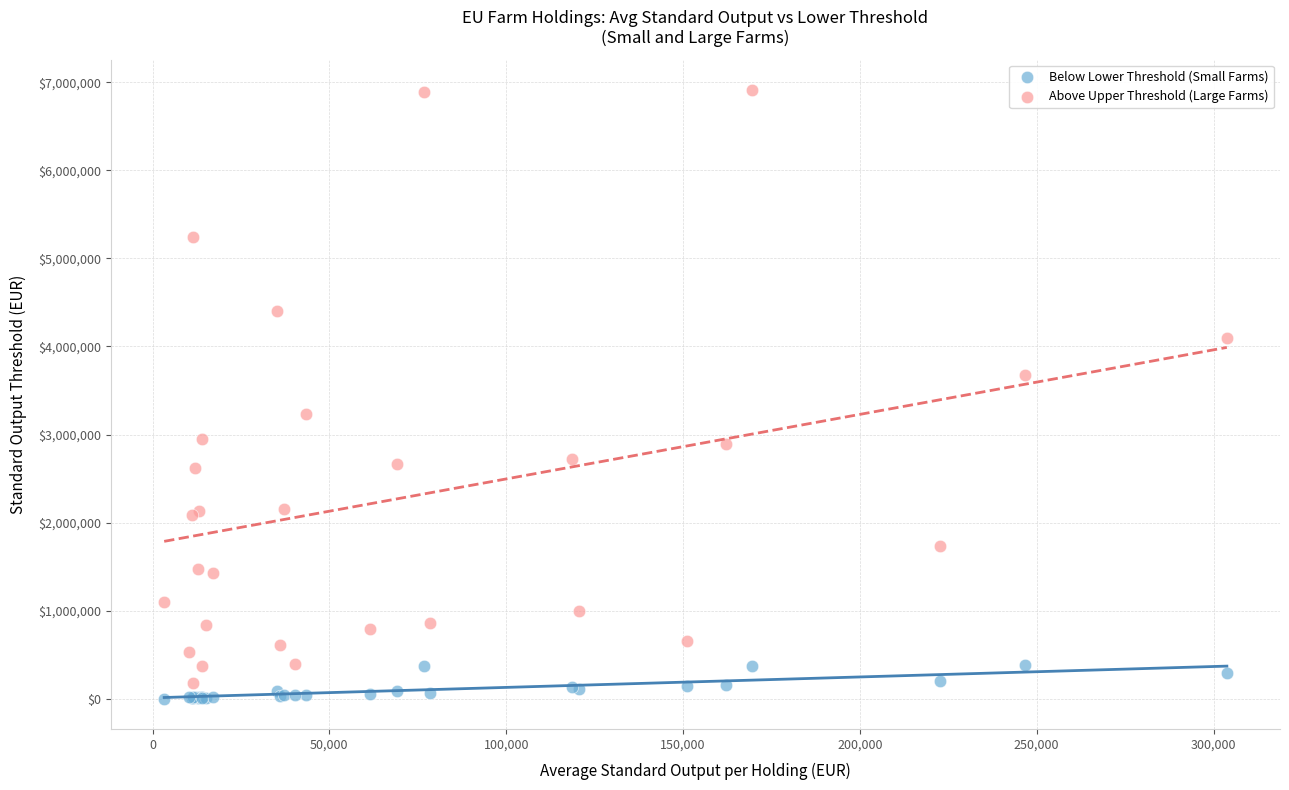

In the Above Upper Threshold (Large Farms) series, what Y value is closest to 3544017?

3674177